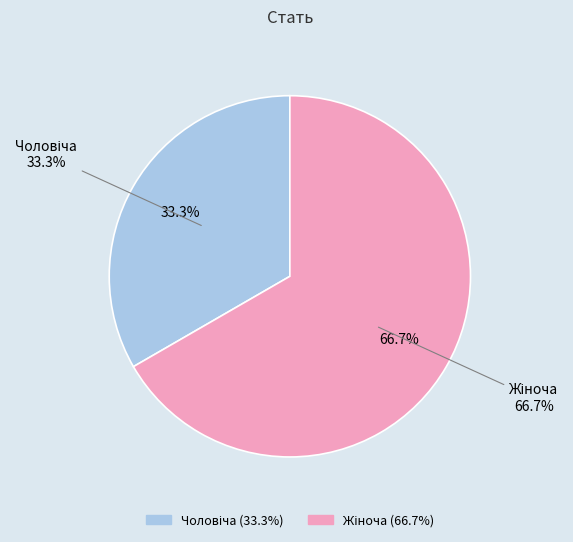

True or false: Чоловіча accounts for 39% of the total.

False